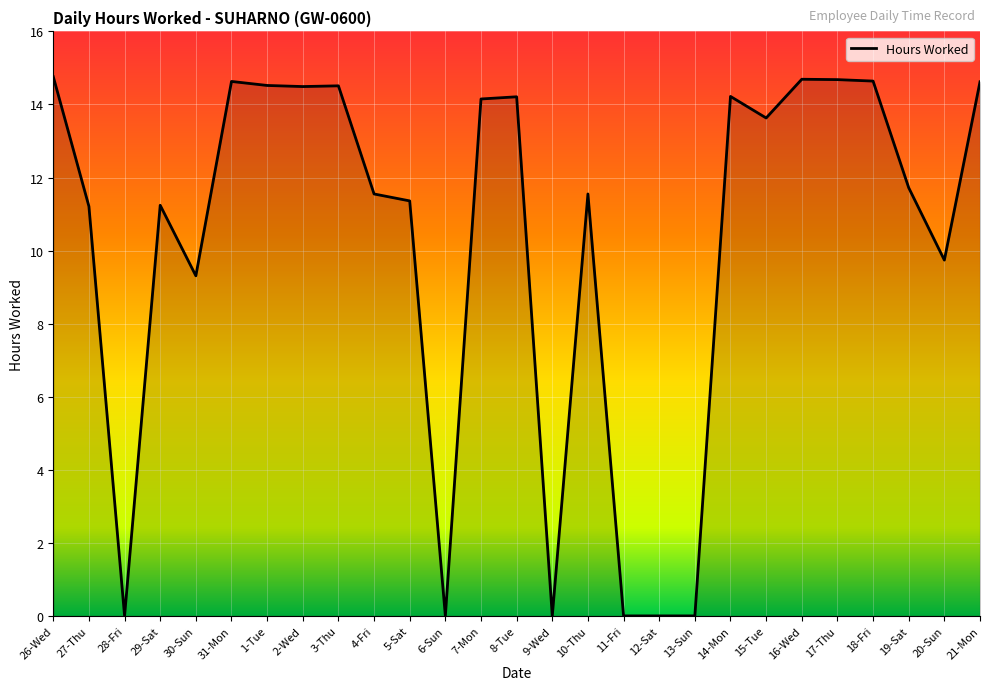

Is it true that the value at 6-Sun is 7.9?

False